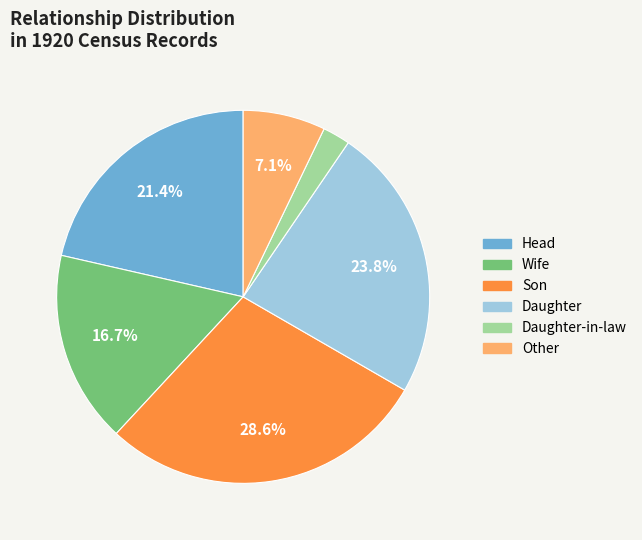

Is there a majority slice in this chart?

No